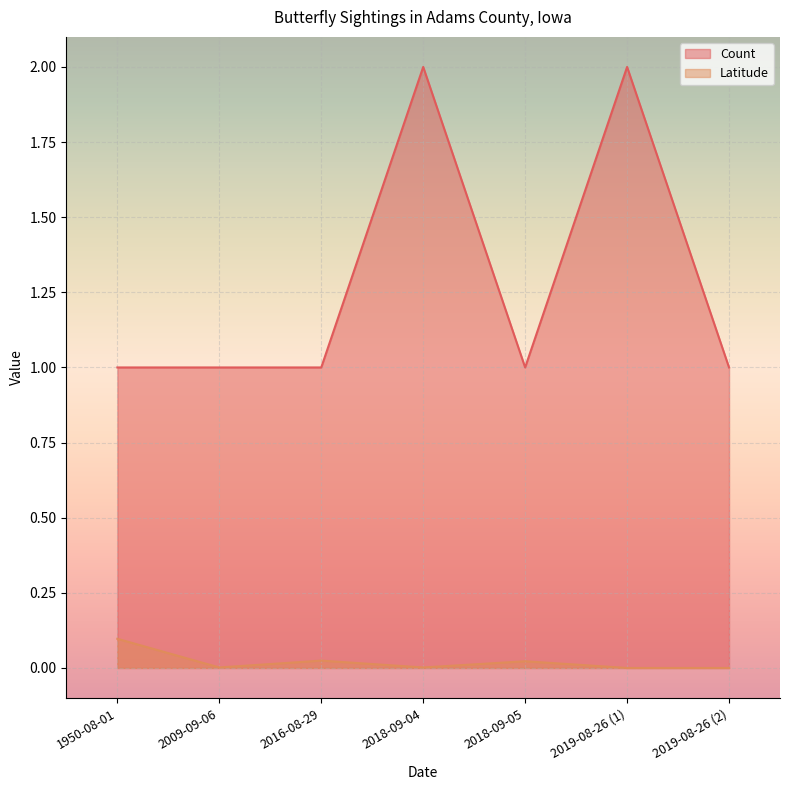

Rank the series at 2019-08-26 (2) from highest to lowest value.

Count, Latitude